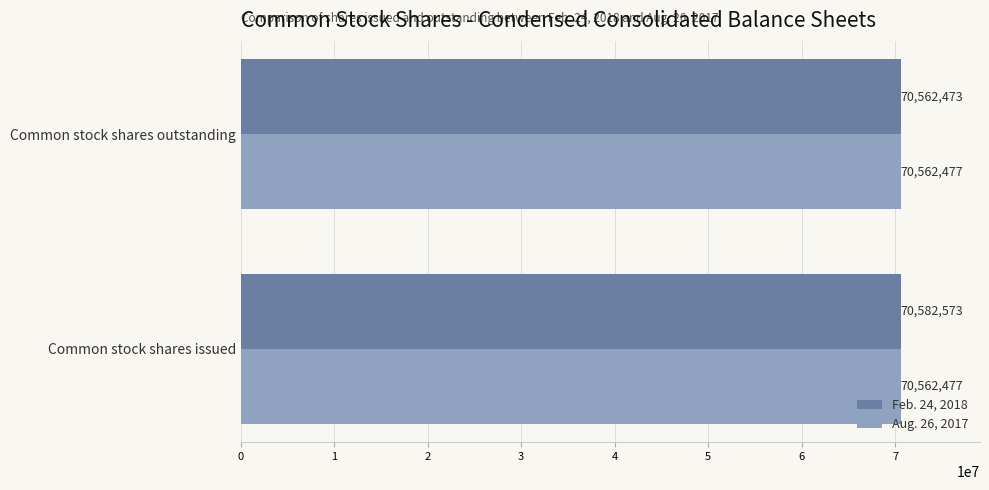

What is the sum of the Feb. 24, 2018 values at Common stock shares issued and Common stock shares outstanding?

141145046